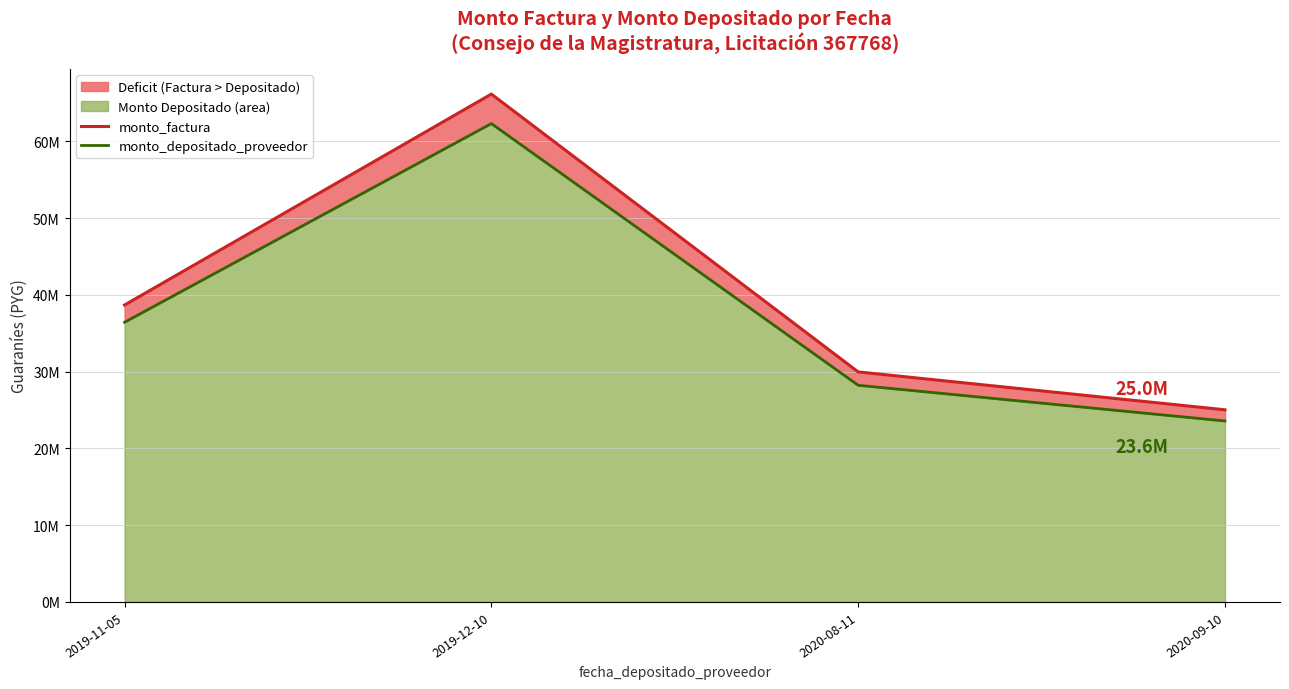

At which category is the sum across all series the highest?

2019-12-10